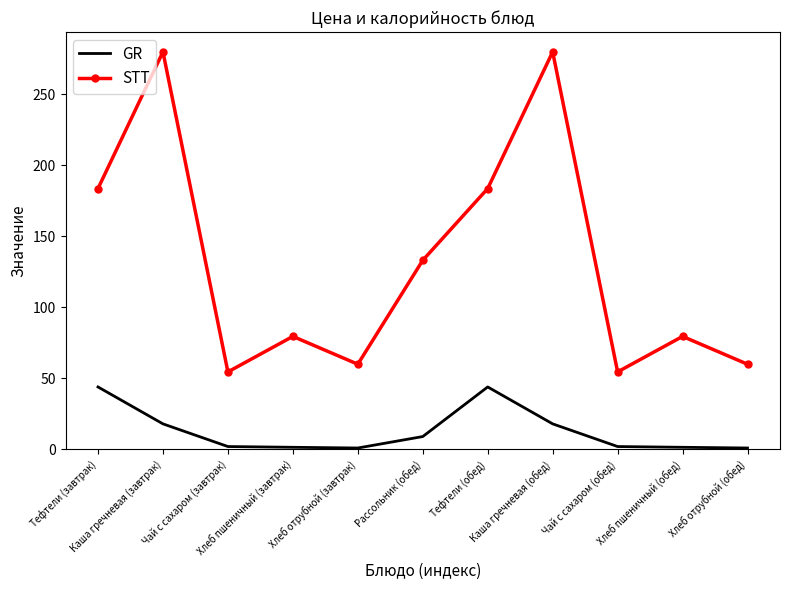

What is the highest value of the STT series?

280.0